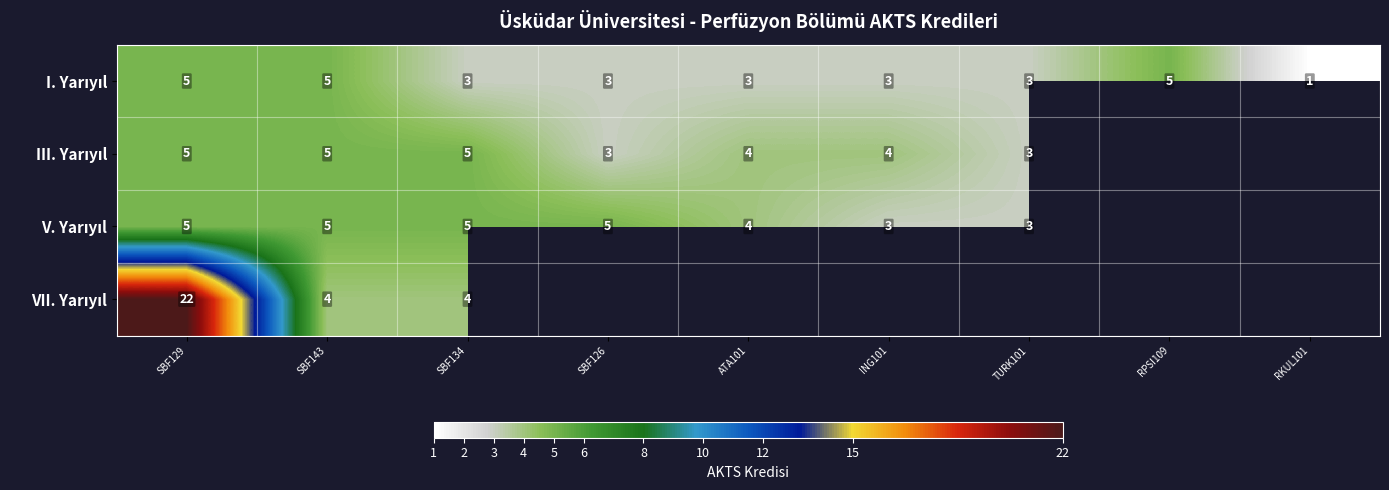

What is the spread (max minus min) of values at SBF129?

17